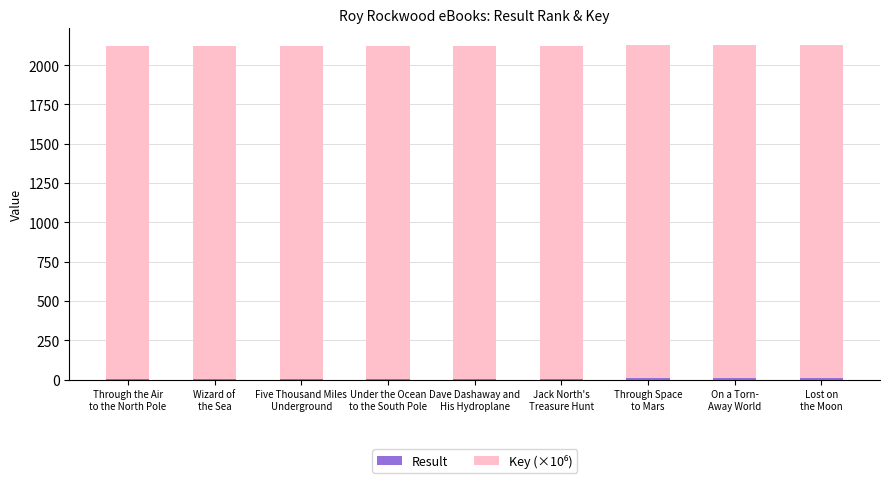

Which series has the largest range (max minus min)?

Result